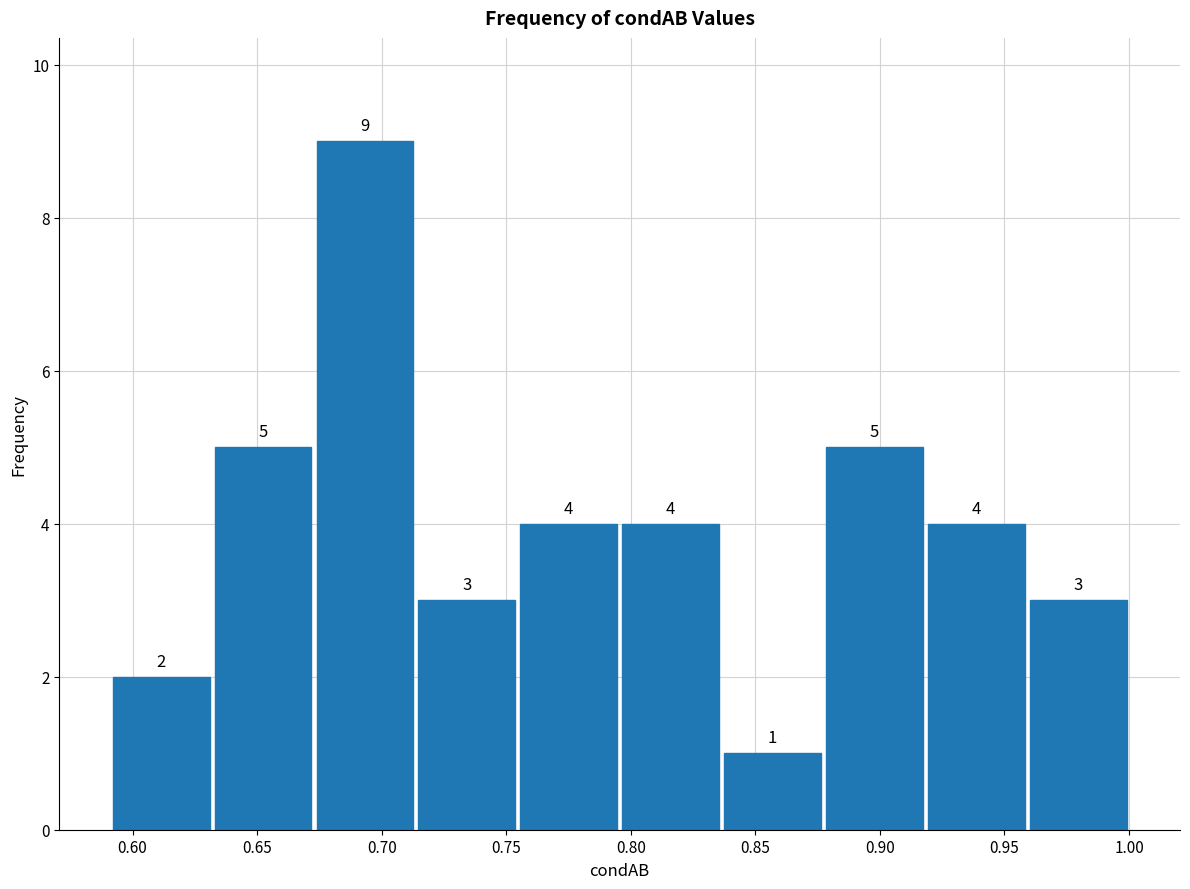

How tall is the bar that spans 0.715 to 0.755 on the x-axis? The bar edges are not printed on the chart, so give them approximately, as read against the axis.

3